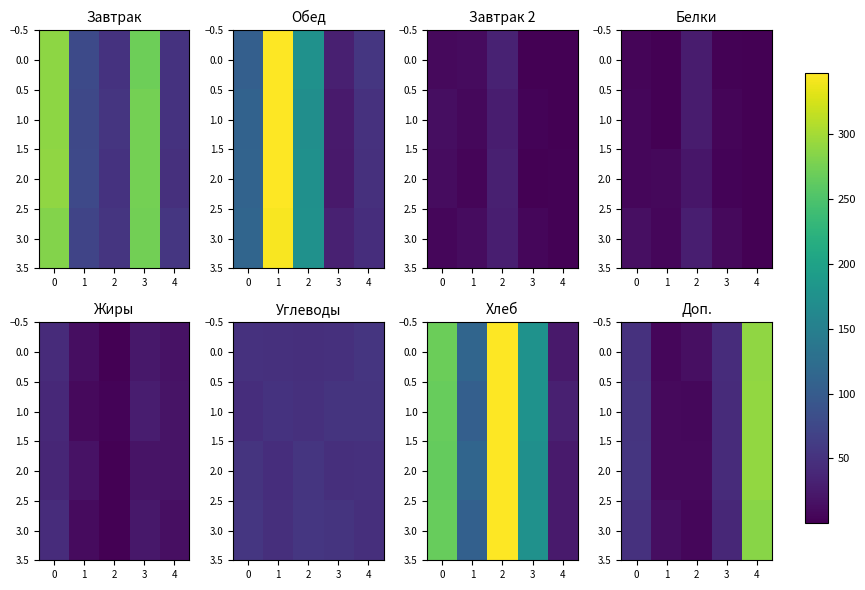

How many series are shown in this chart?

4